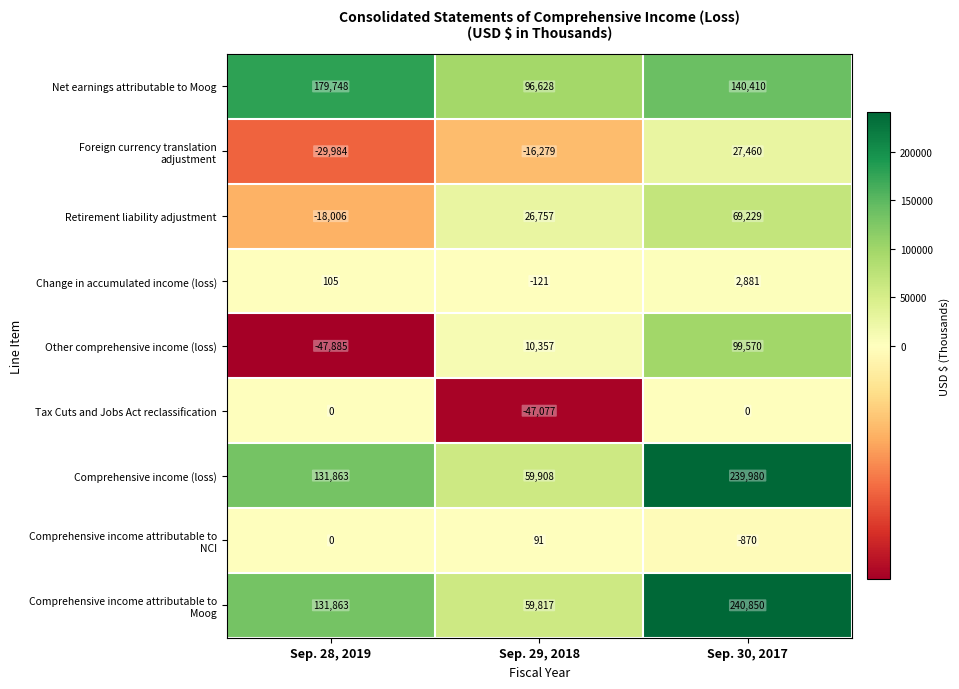

What is the average value of the Other comprehensive income (loss) series?

20681